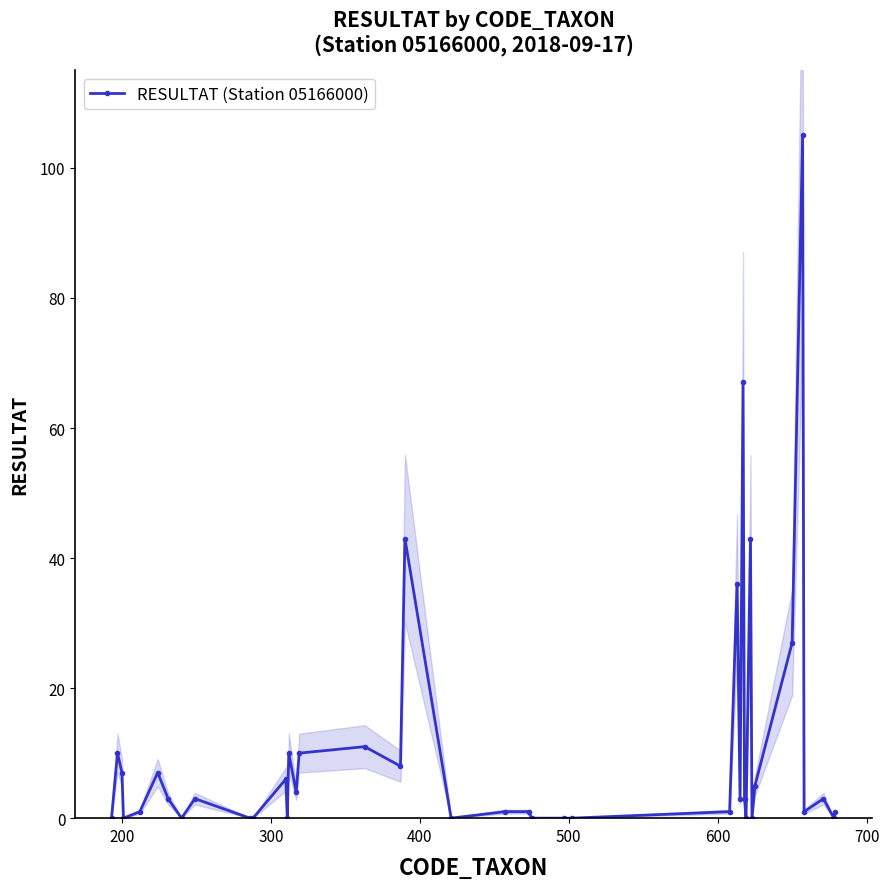

How many values are above zero?

27